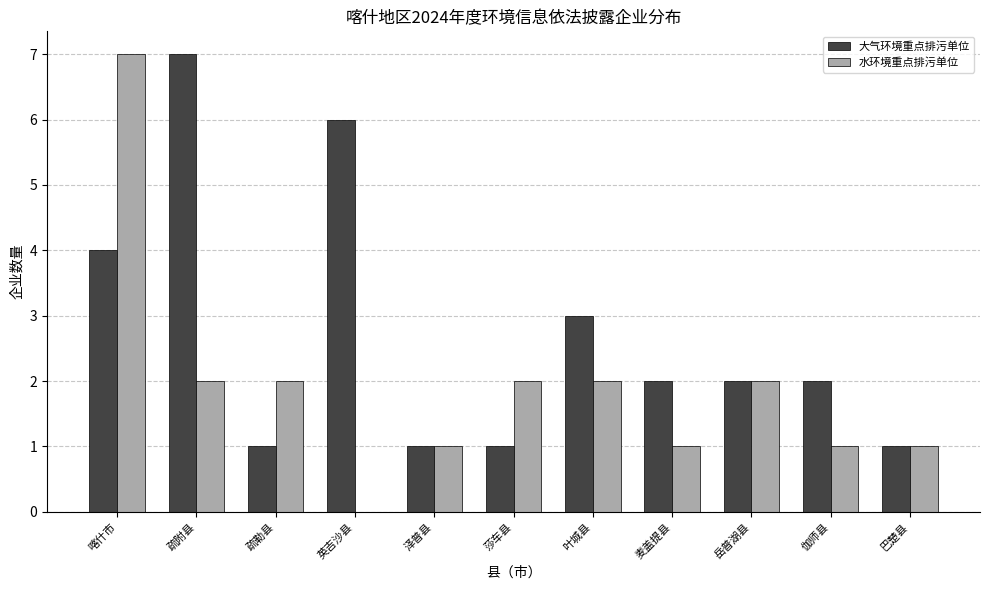

What is the maximum value for 水环境重点排污单位?

7